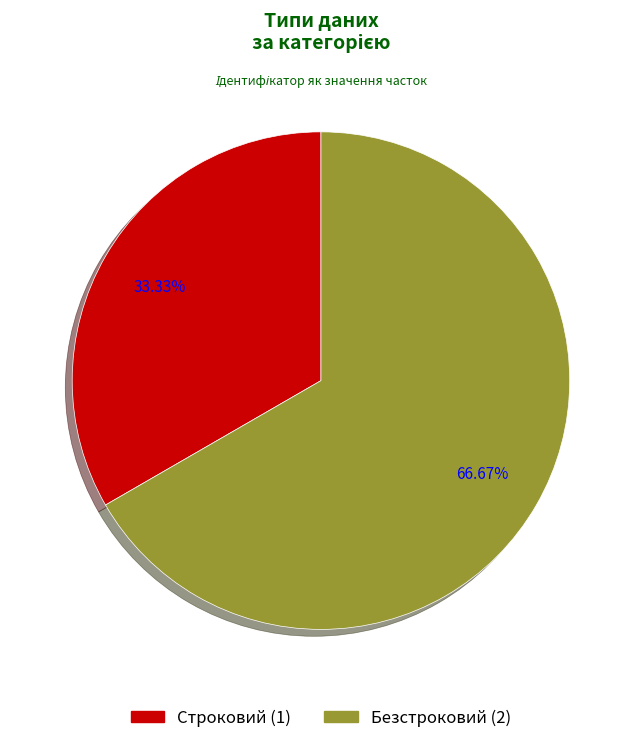

How many segments does this pie chart have?

2